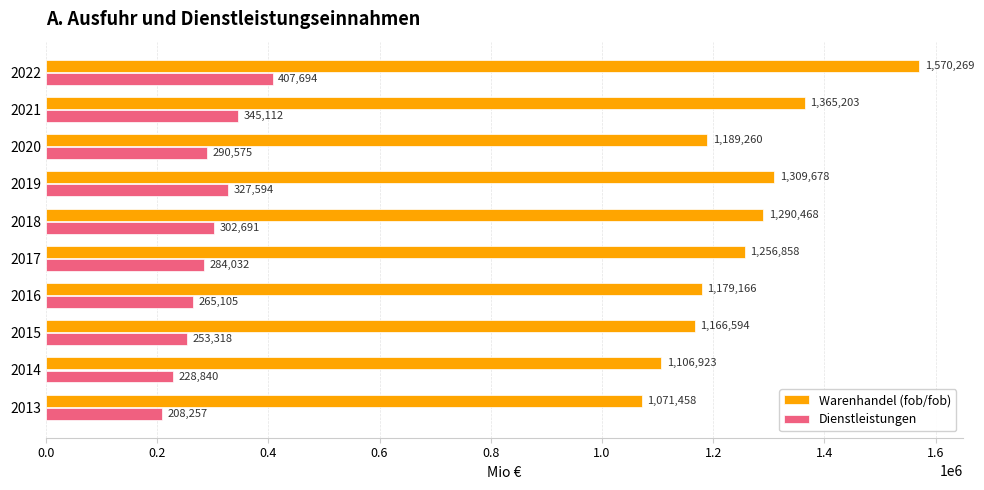

What is the smallest value displayed?

208257